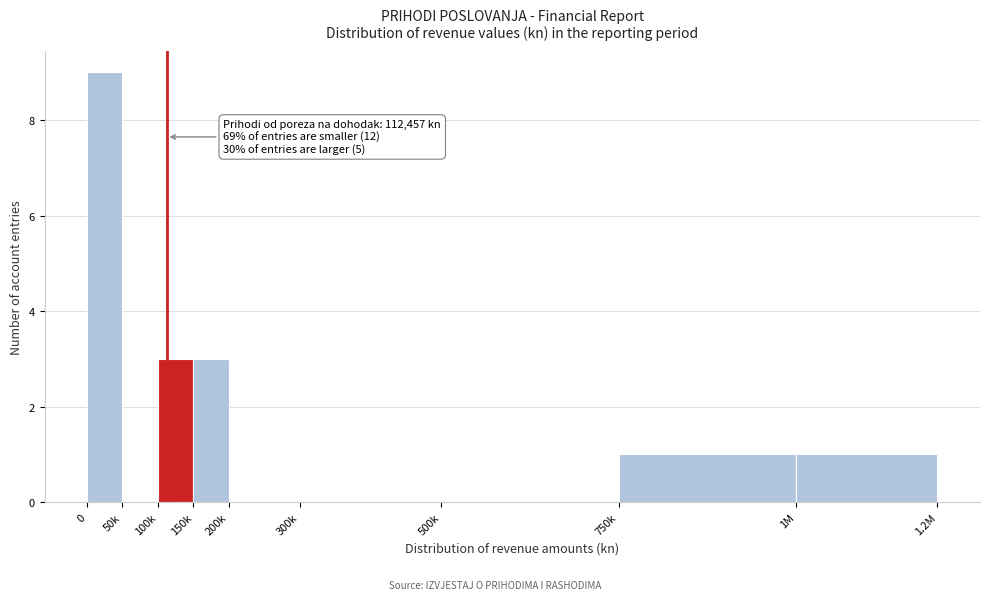

Reading left to right, list all the values displayed in this chart.

0=9	50k=0	100k=3	150k=3	200k=0	300k=0	500k=0	750k=1	1M=1